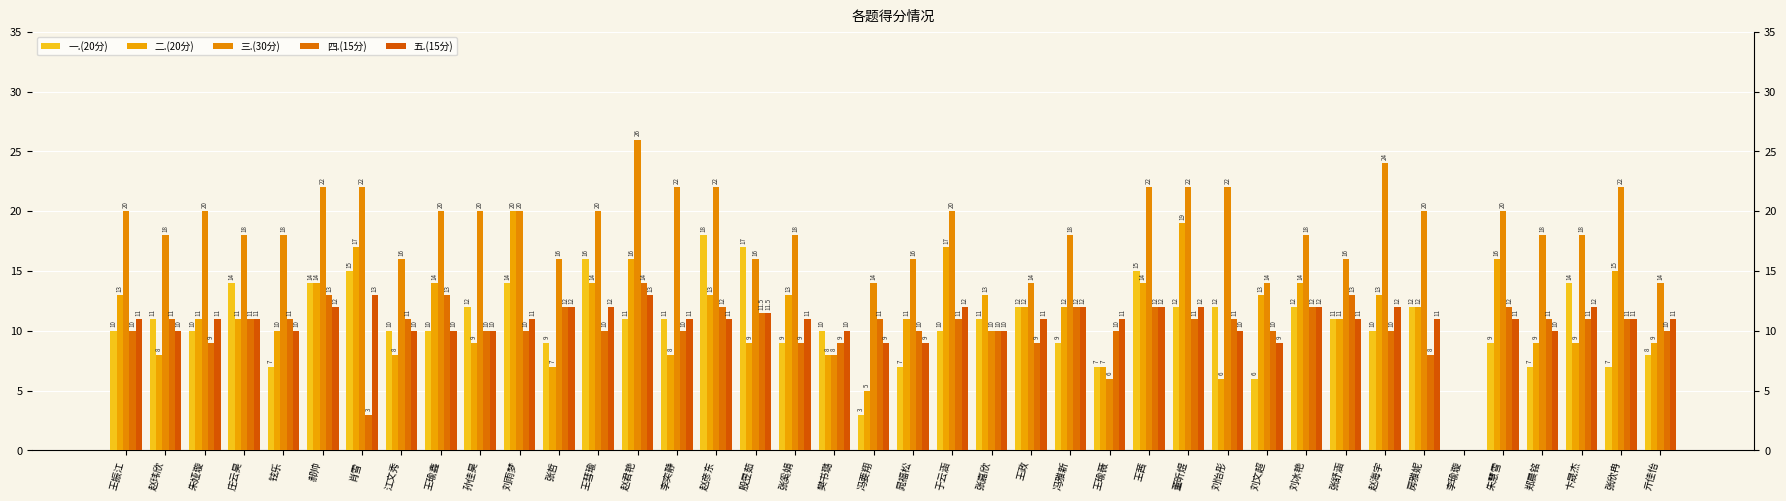

What position from the left is 晁福松?

21